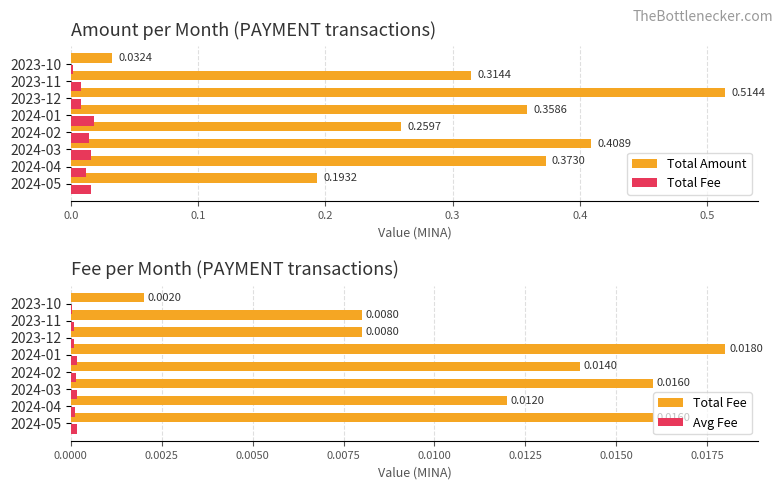

What is the spread (max minus min) of values at 2024-03?

0.4